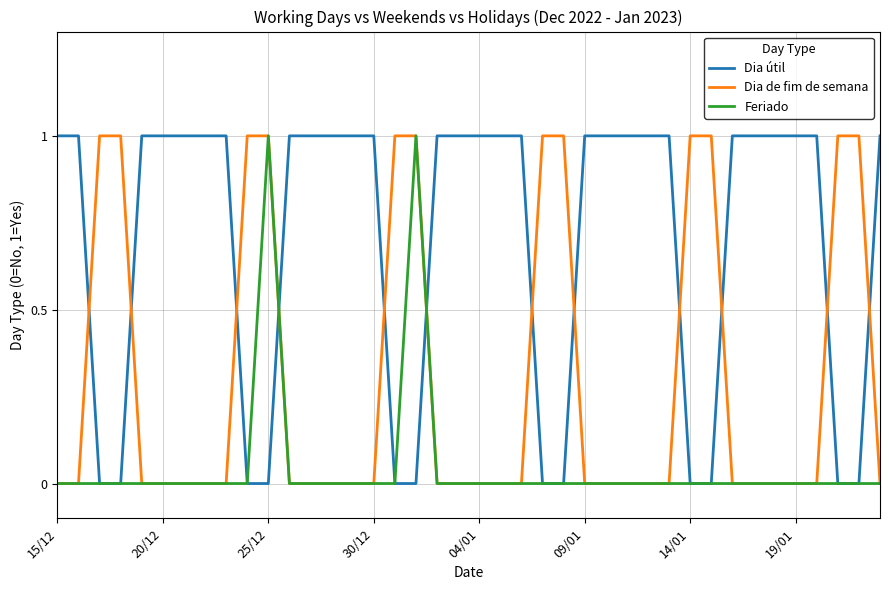

Rank the series by their average value, from lowest to highest.

Feriado, Dia de fim de semana, Dia útil